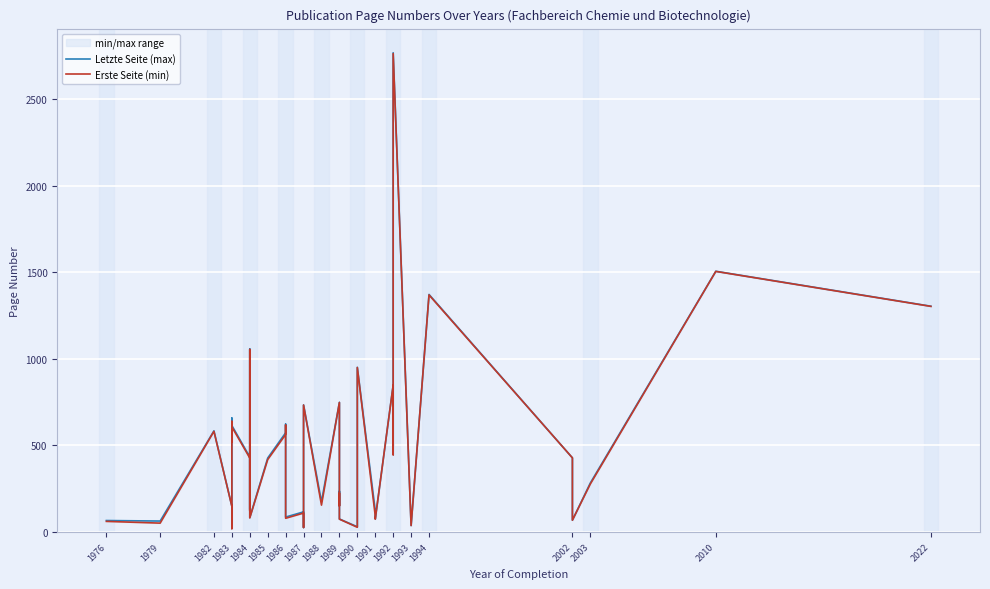

Is this an area chart (filled region under the line)?

No